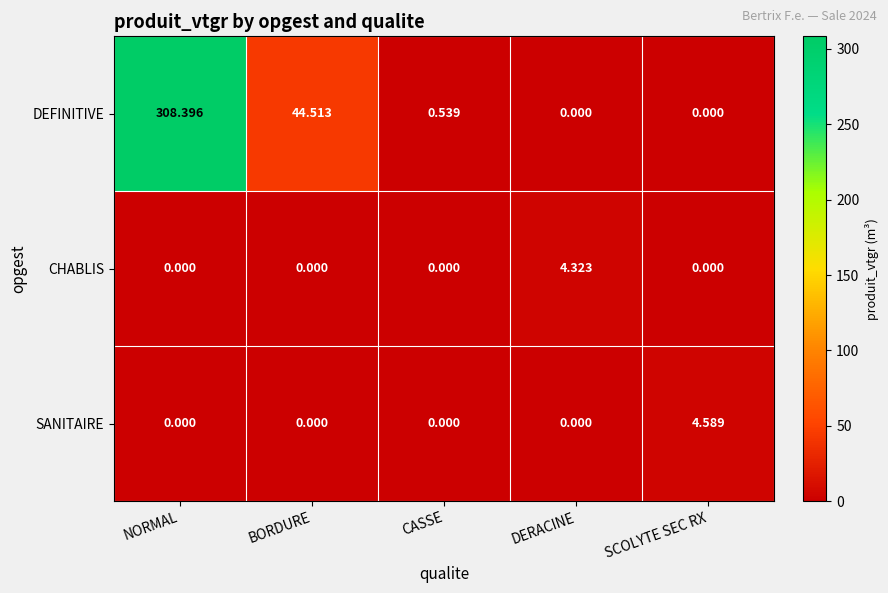

At which category is the sum across all series the highest?

NORMAL